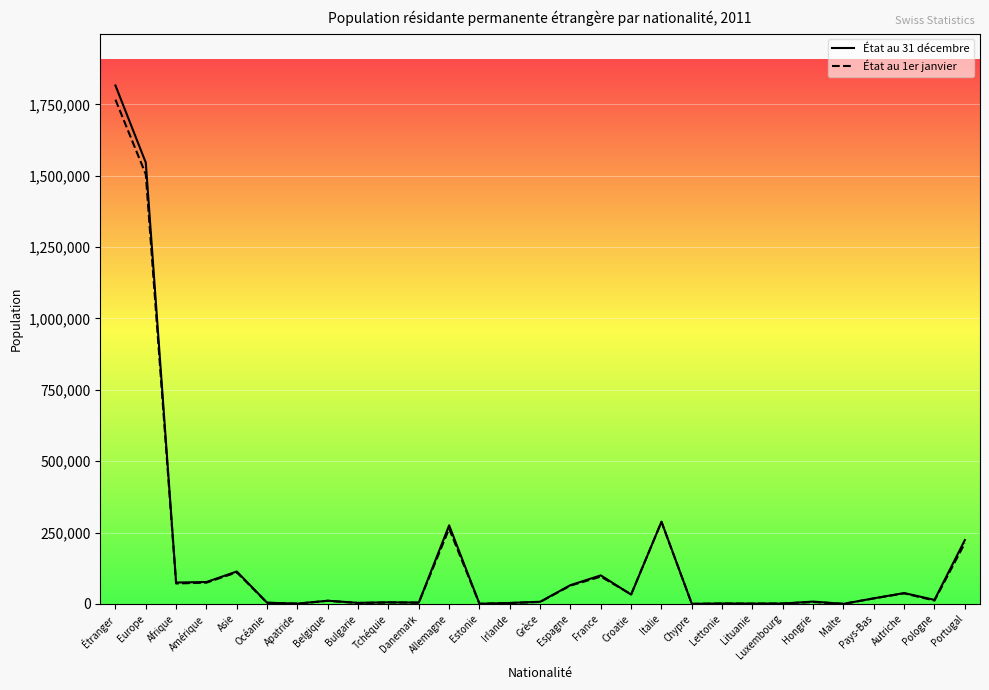

At which category does the chart reach its peak across all series?

Étranger